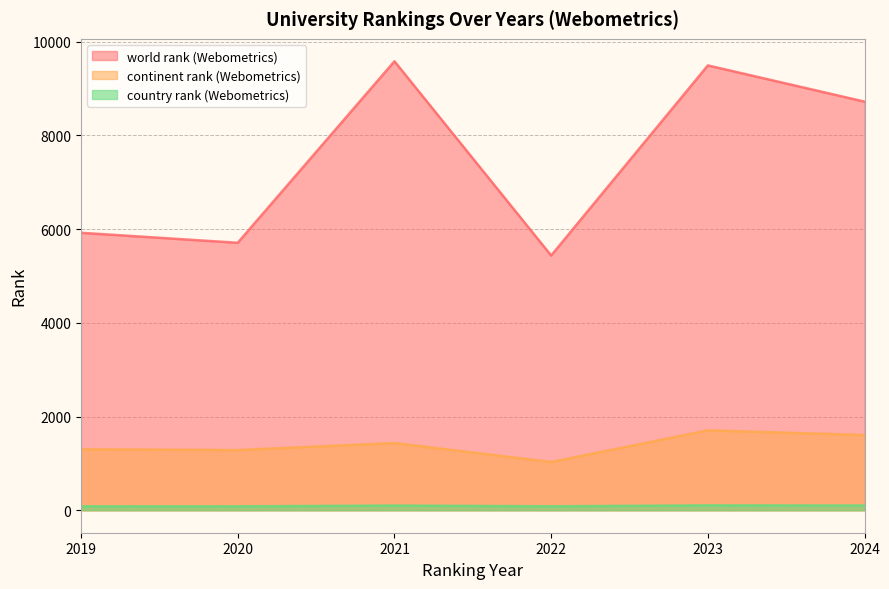

At 2019, list the series in order from largest to smallest.

world rank (Webometrics), continent rank (Webometrics), country rank (Webometrics)